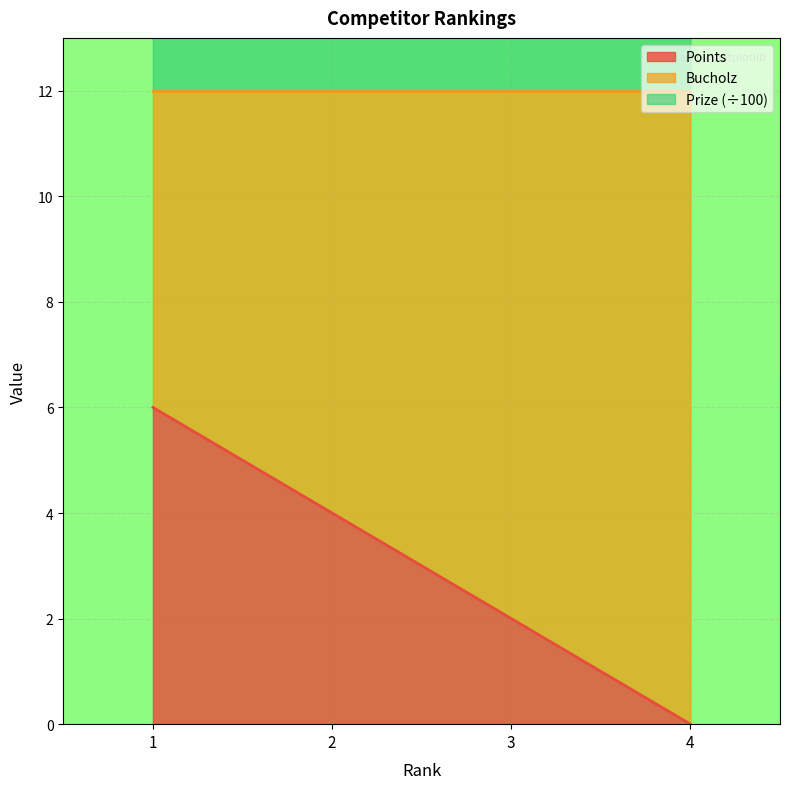

True or false: Points has a value of 0 at 3.

False